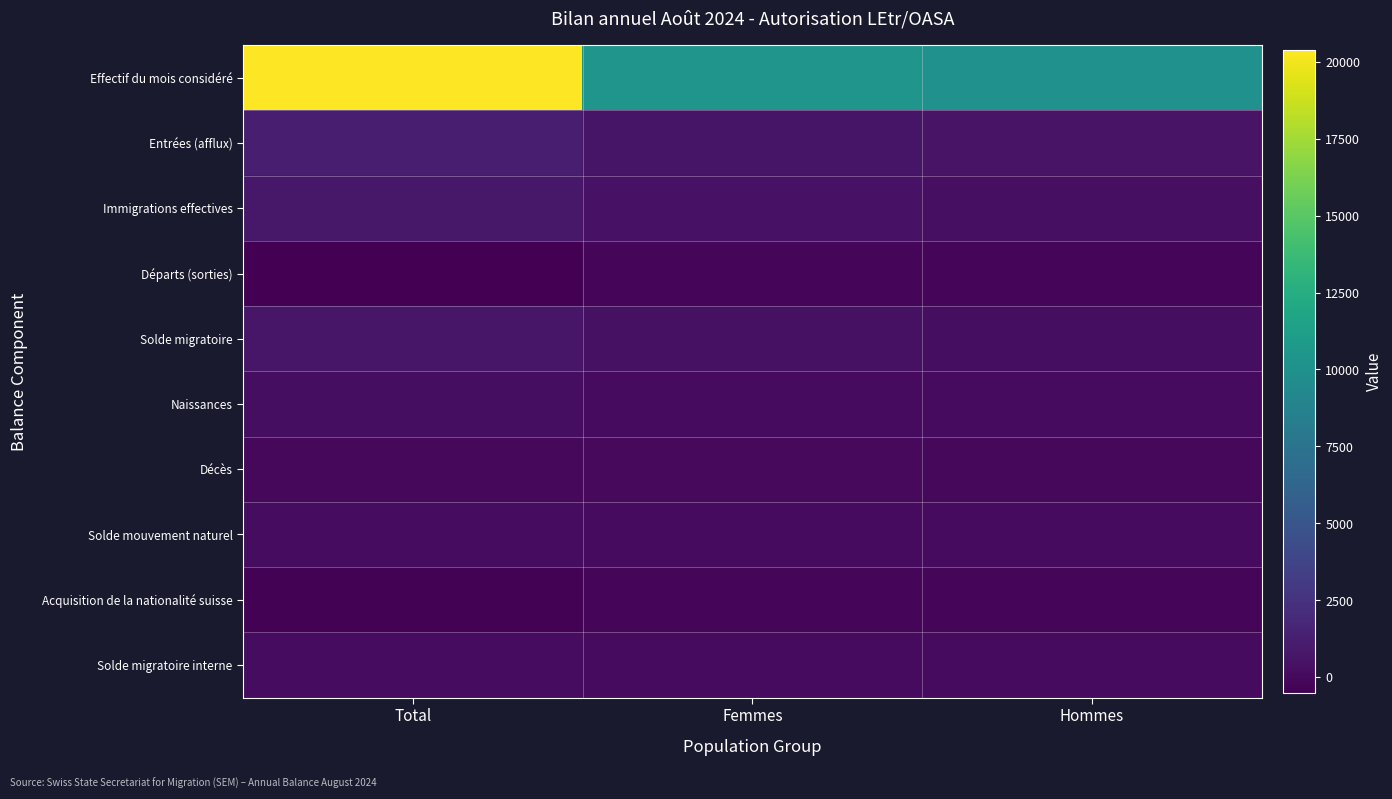

Reading left to right, what are all the values shown in this chart?

Effectif du mois considéré: Total=20387	Femmes=10349	Hommes=10038
Entrées (afflux): Total=1278	Femmes=705	Hommes=573
Immigrations effectives: Total=823	Femmes=490	Hommes=333
Départs (sorties): Total=-512	Femmes=-258	Hommes=-254
Solde migratoire: Total=731	Femmes=443	Hommes=288
Naissances: Total=230	Femmes=119	Hommes=111
Décès: Total=-42	Femmes=-16	Hommes=-26
Solde mouvement naturel: Total=188	Femmes=103	Hommes=85
Acquisition de la nationalité suisse: Total=-366	Femmes=-203	Hommes=-163
Solde migratoire interne: Total=158	Femmes=75	Hommes=83